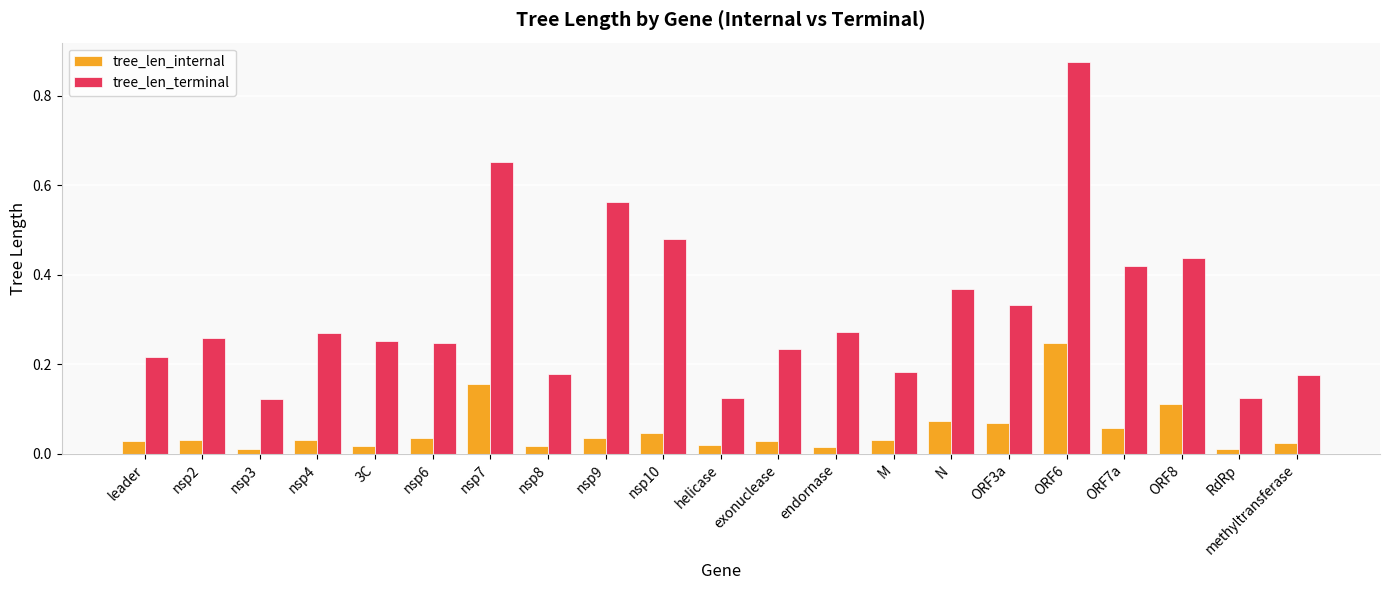

What is the label of the 9th bar from the left?

nsp9